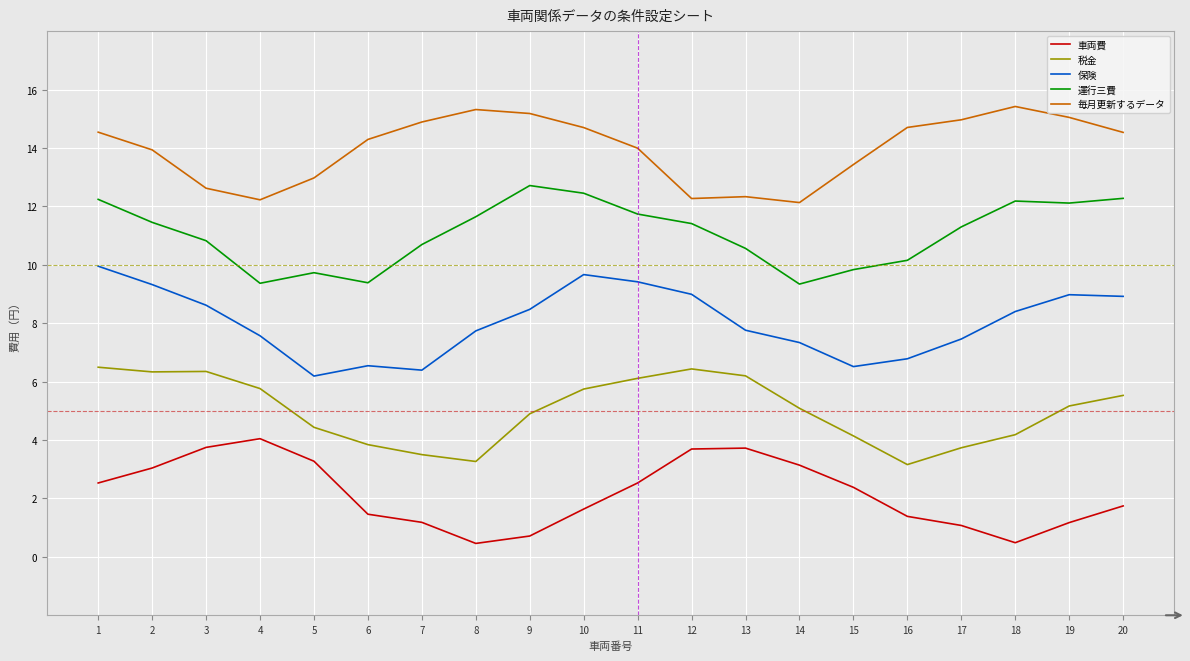

What is the minimum value for 税金?

3.2